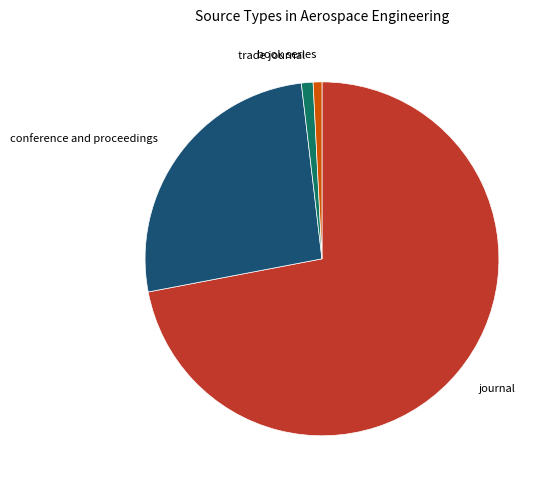

Does trade journal represent more than half of the total?

No